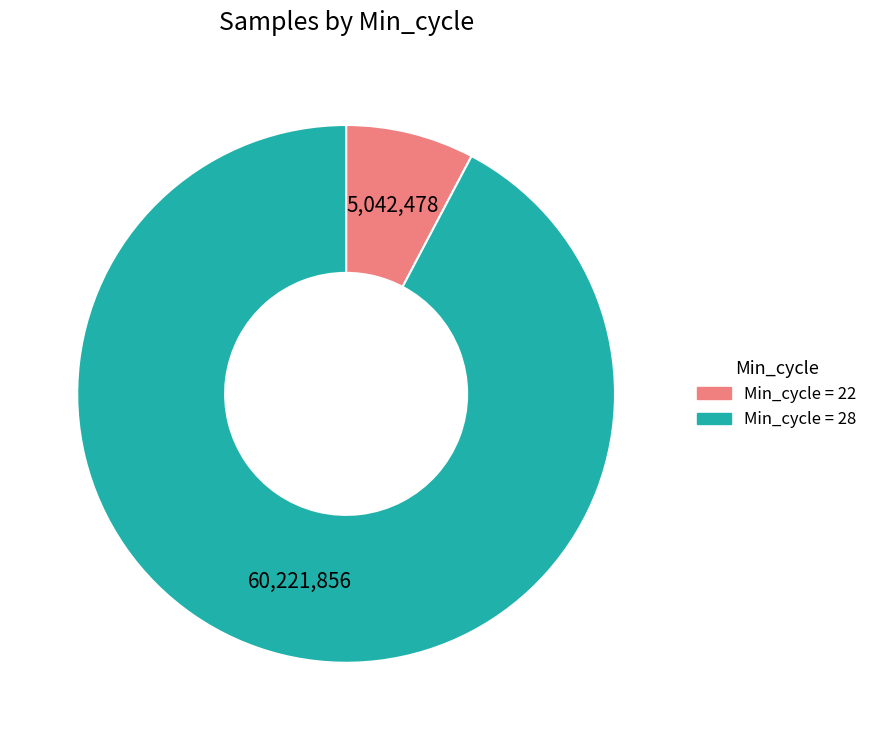

What is the largest slice in the pie chart?

28